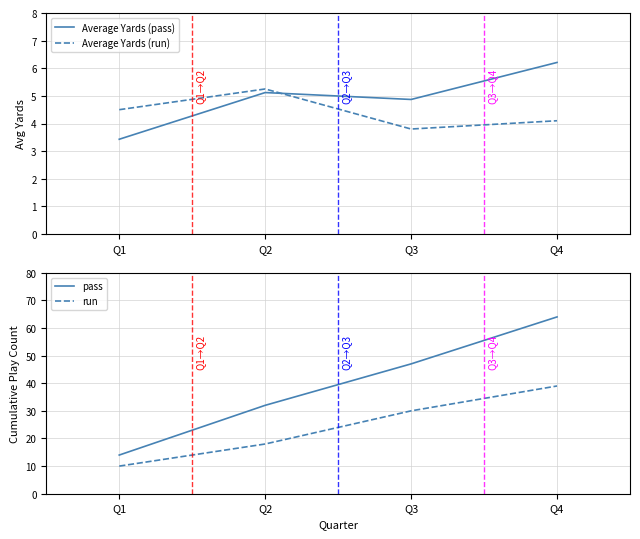

Reading left to right, what are all the values shown in this chart?

Average Yards (pass): Q1=3.4	Q2=5.1	Q3=4.9	Q4=6.2
Average Yards (run): Q1=4.5	Q2=5.2	Q3=3.8	Q4=4.1
pass: Q1=14.0	Q2=32.0	Q3=47.0	Q4=64.0
run: Q1=10.0	Q2=18.0	Q3=30.0	Q4=39.0